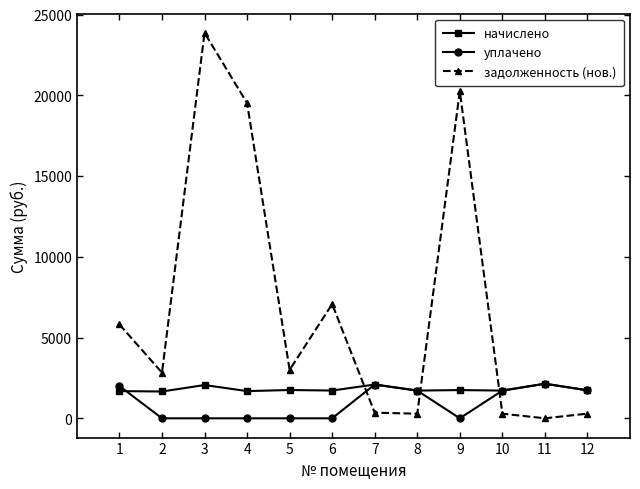

Which series has the largest total across all categories?

задолженность (нов.)